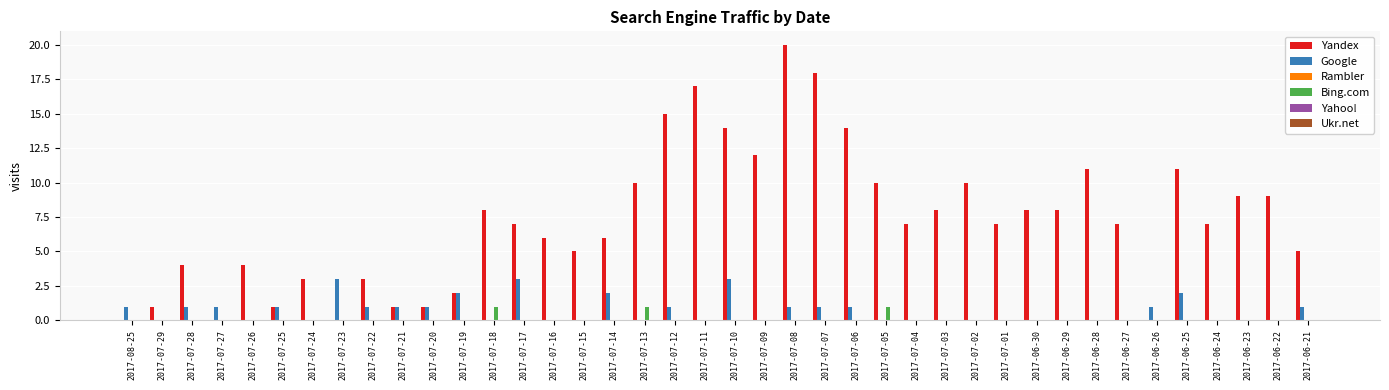

At which category is the sum across all series the highest?

2017-07-08